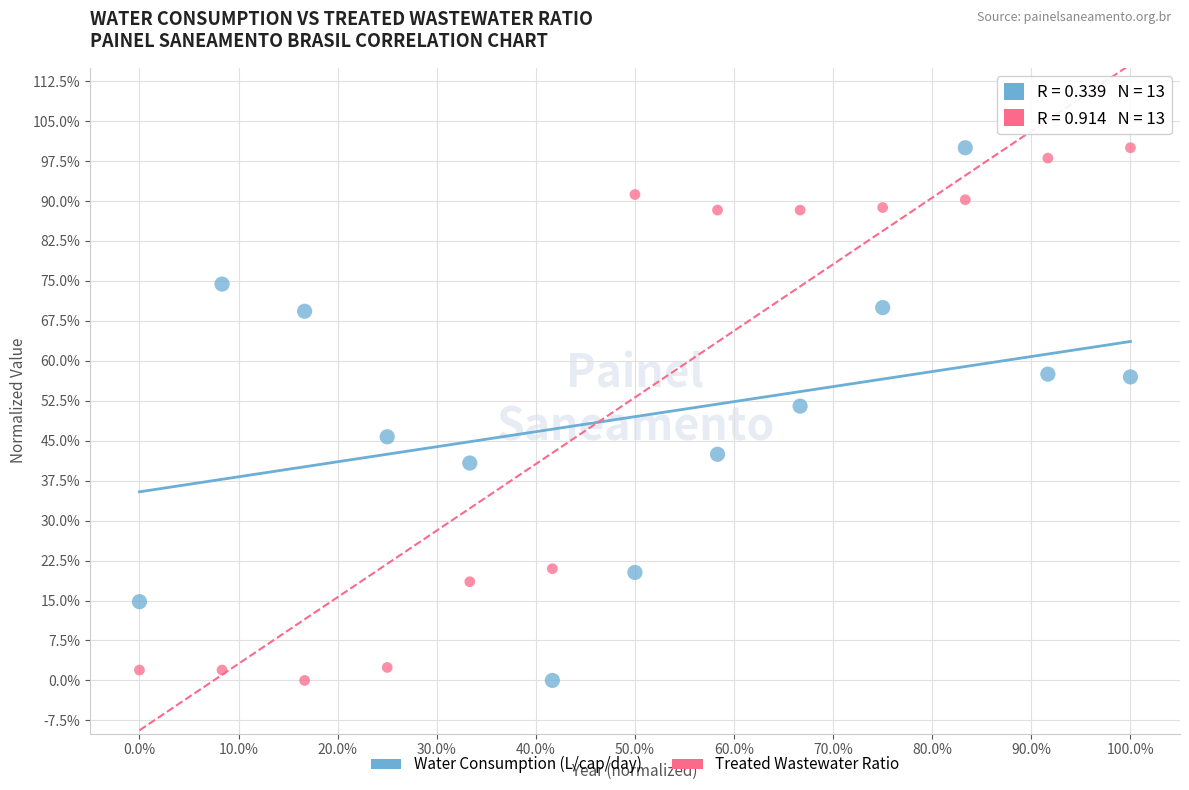

What are all the series names shown in the legend?

Water Consumption (L/cap/day), Treated Wastewater Ratio